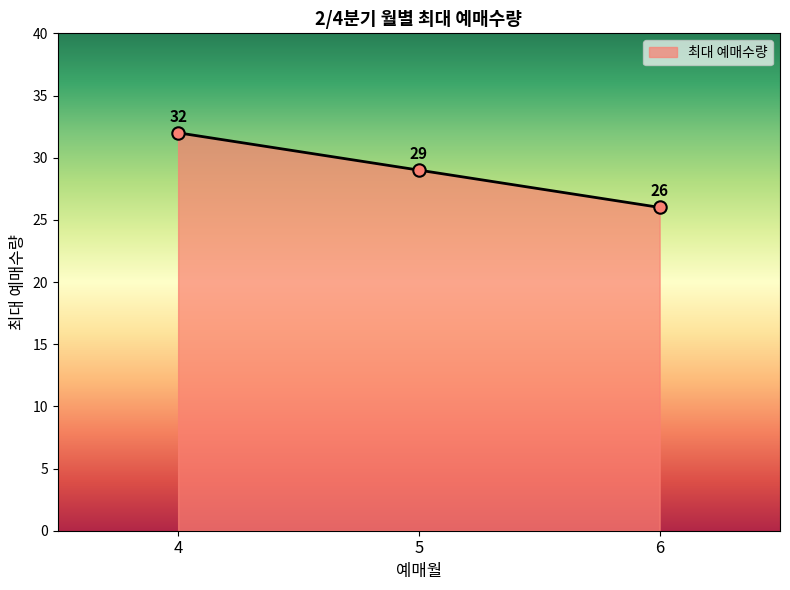

What is the change in value from 4 to 6?

-6